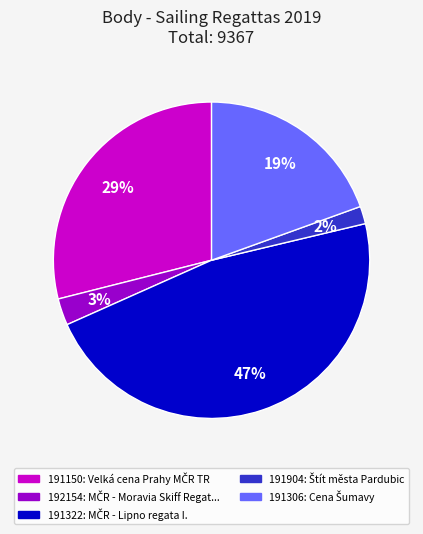

Is the sum of 191306 and 191150 greater than half?

No